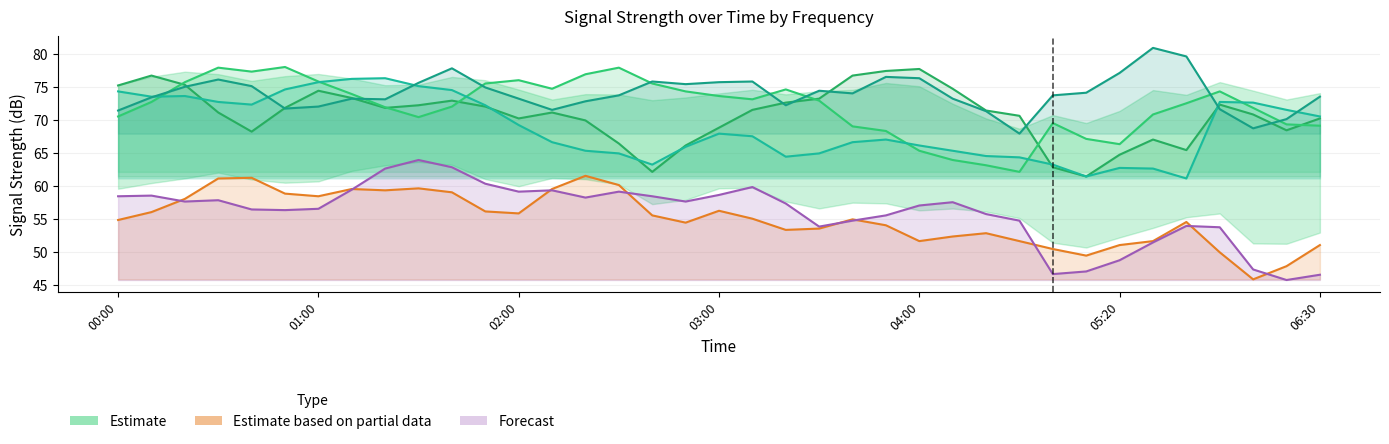

What is the sum of the 4.853 values at 2011/10/18 03:10 and 2011/10/18 00:10?

149.2